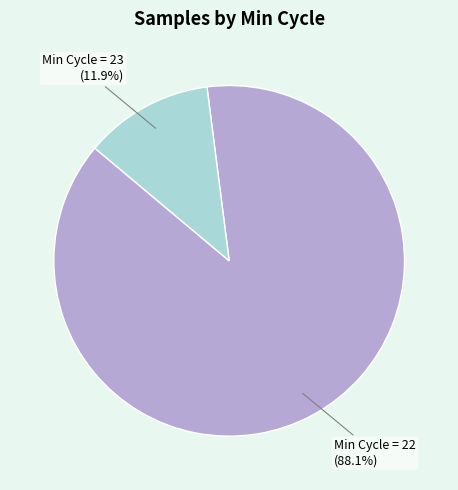

Which has a higher value, Min Cycle = 22 or Min Cycle = 23?

Min Cycle = 22